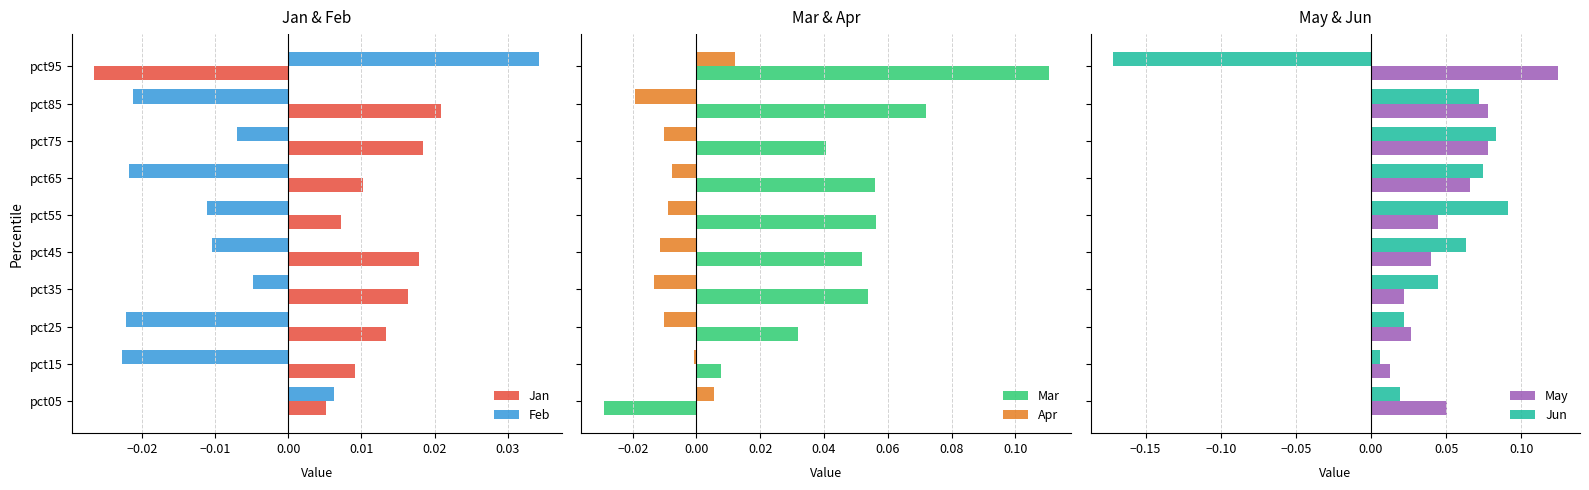

How many values in the Mar series are below 0?

1